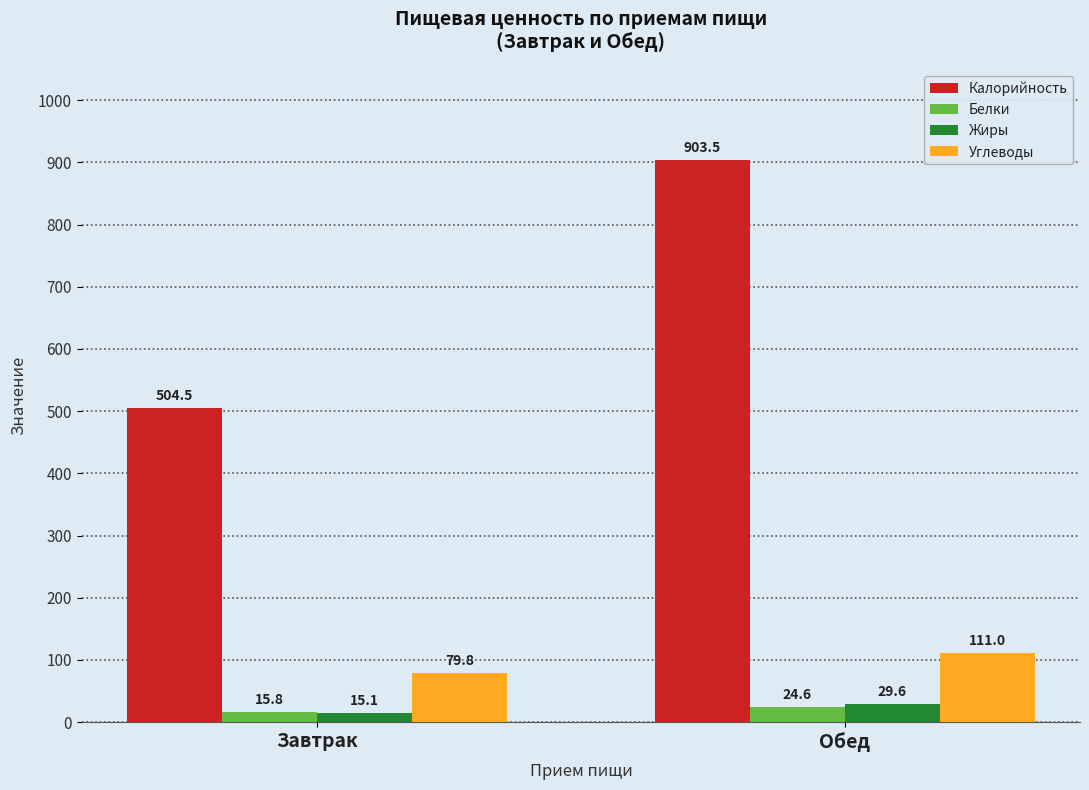

Reading right to left, extract all data points from this chart.

Калорийность: Обед=903.5	Завтрак=504.5
Белки: Обед=24.6	Завтрак=15.8
Жиры: Обед=29.6	Завтрак=15.1
Углеводы: Обед=111.0	Завтрак=79.8